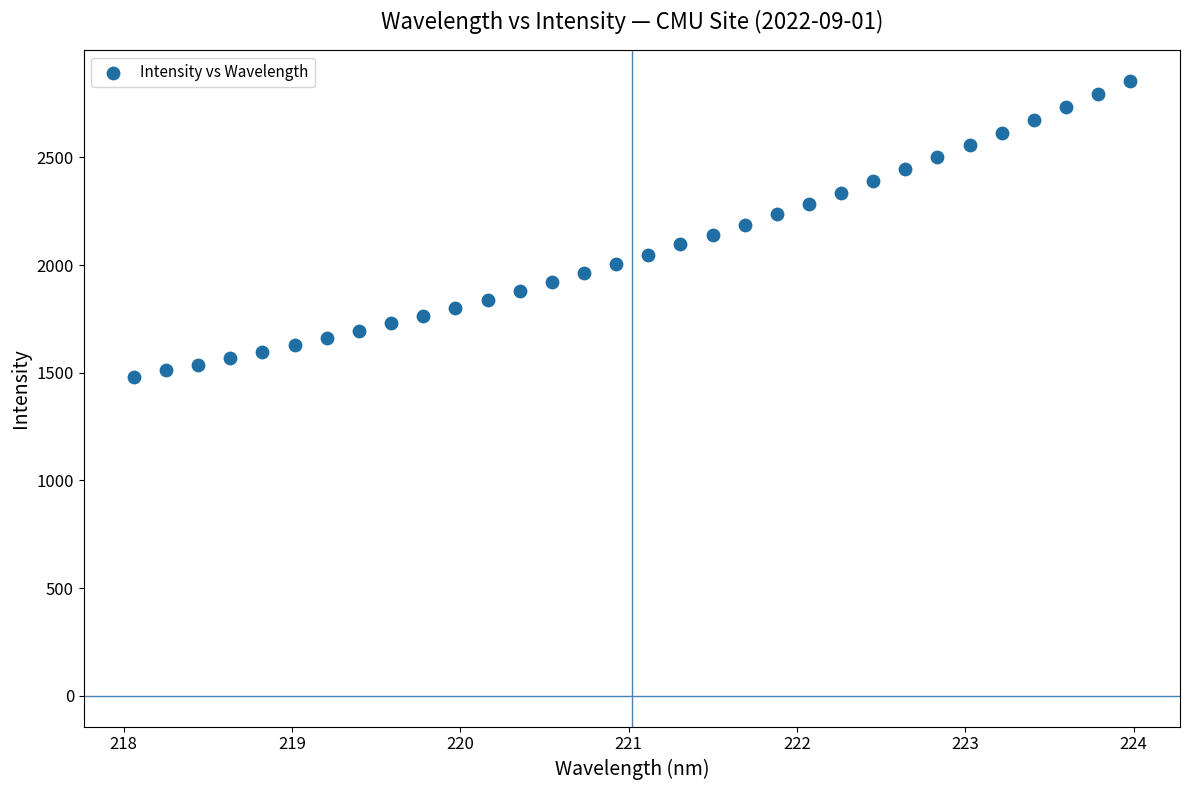

What is the range of X values (max minus min)?

5.9